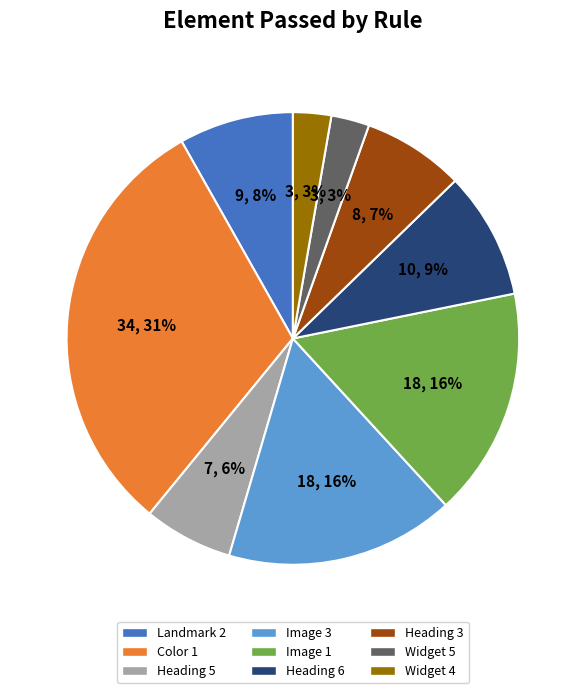

Does Heading 3 account for over 50% of the chart?

No